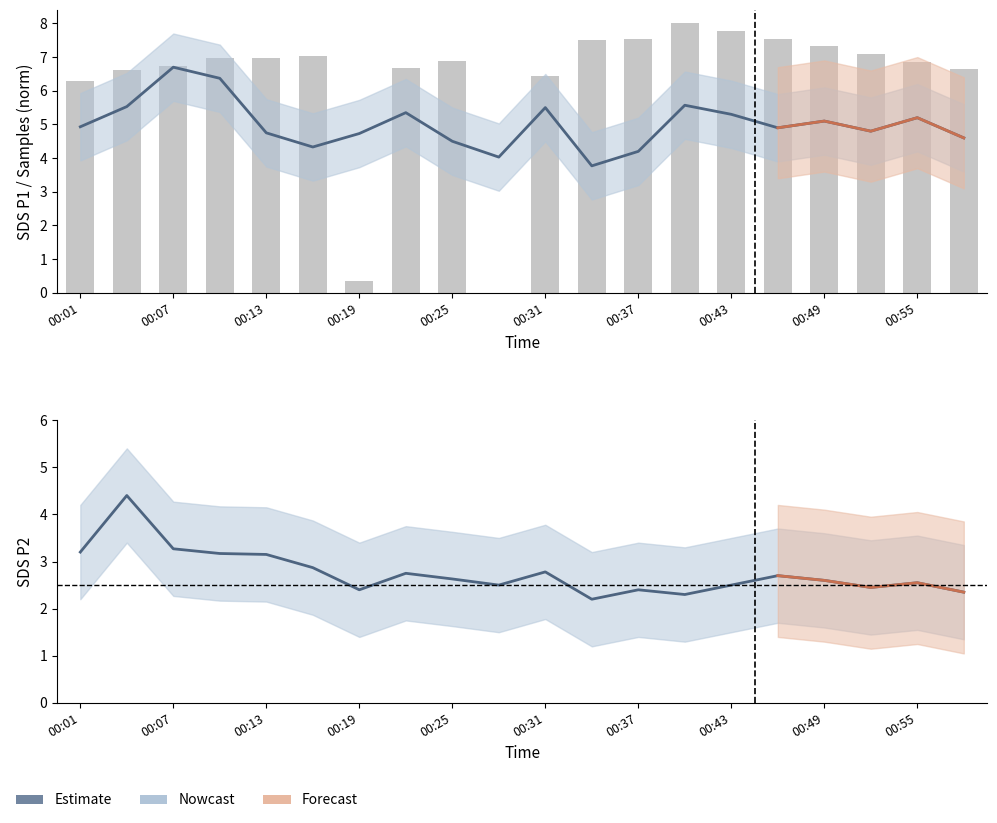

What value does the SDS_P1 series have at 00:25?

4.5